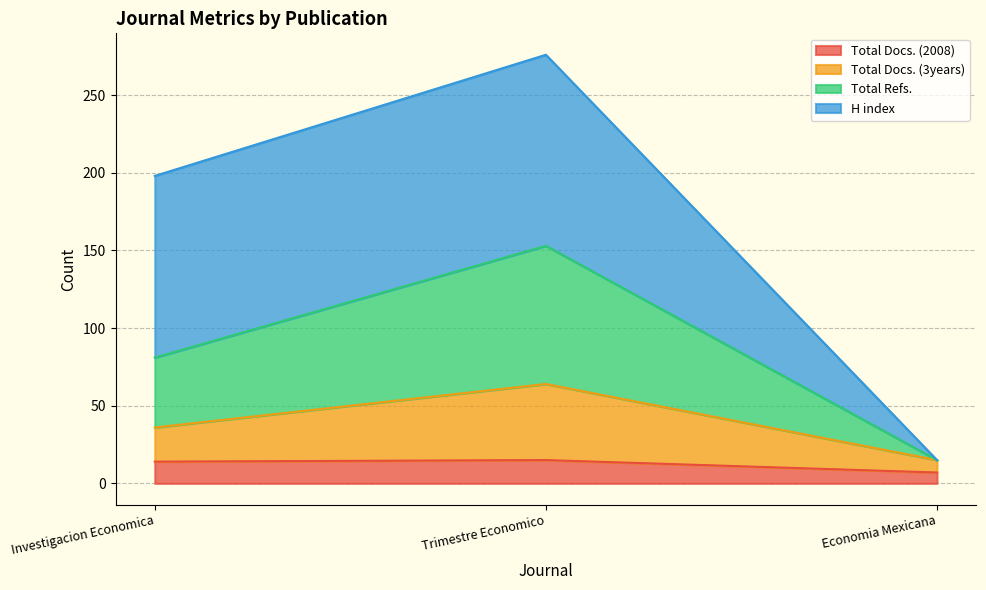

Is it true that Total Docs. (3years) equals 57 at Investigacion Economica?

False